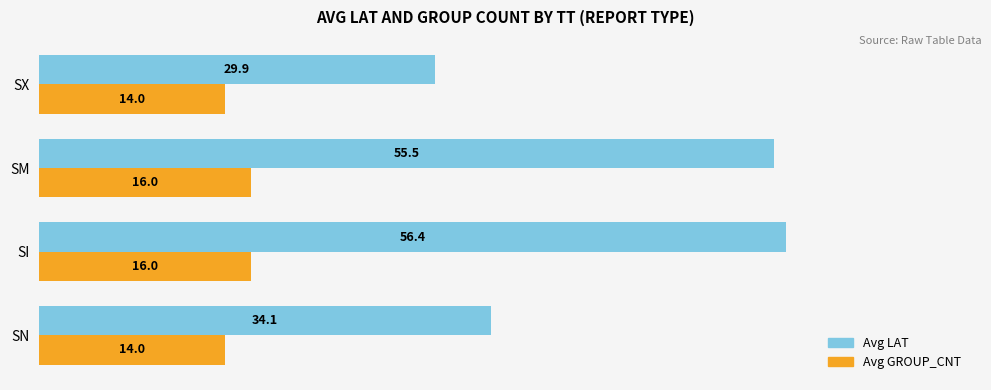

What is the spread (max minus min) of values at SM?

39.5